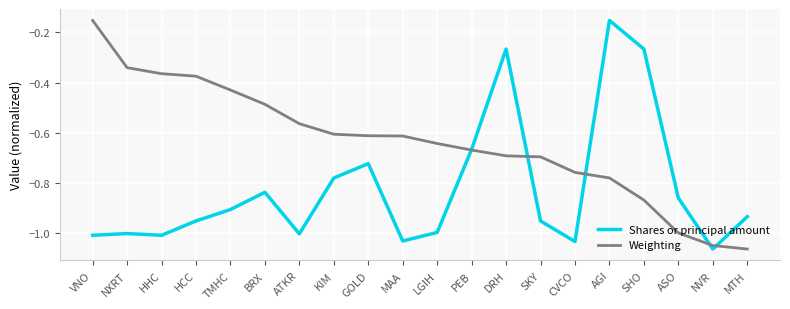

What position from the left is ATKR?

7